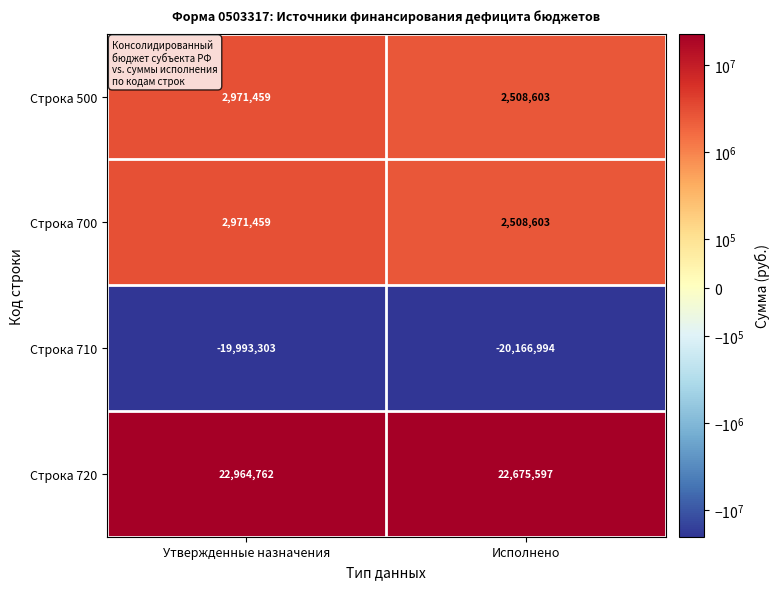

At which category is the sum across all series the highest?

Утвержденные назначения